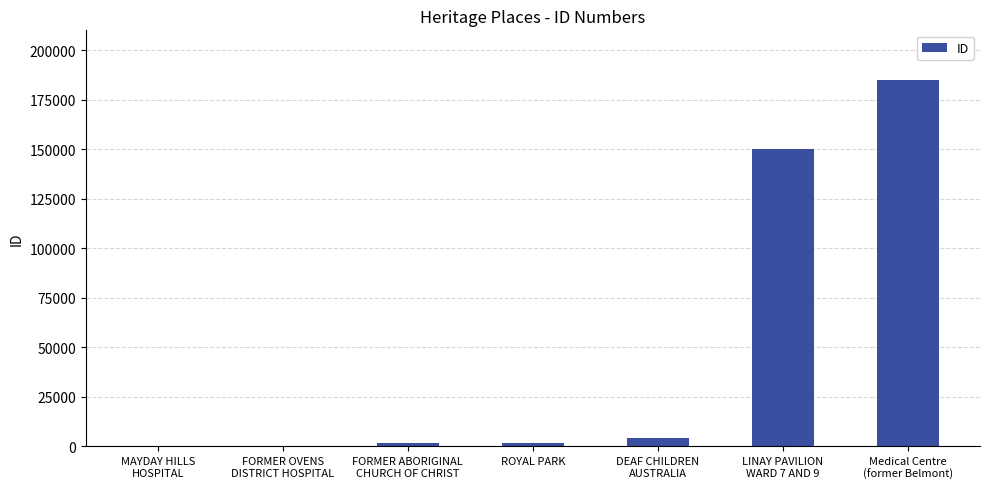

What is the maximum value shown in the chart?

184916